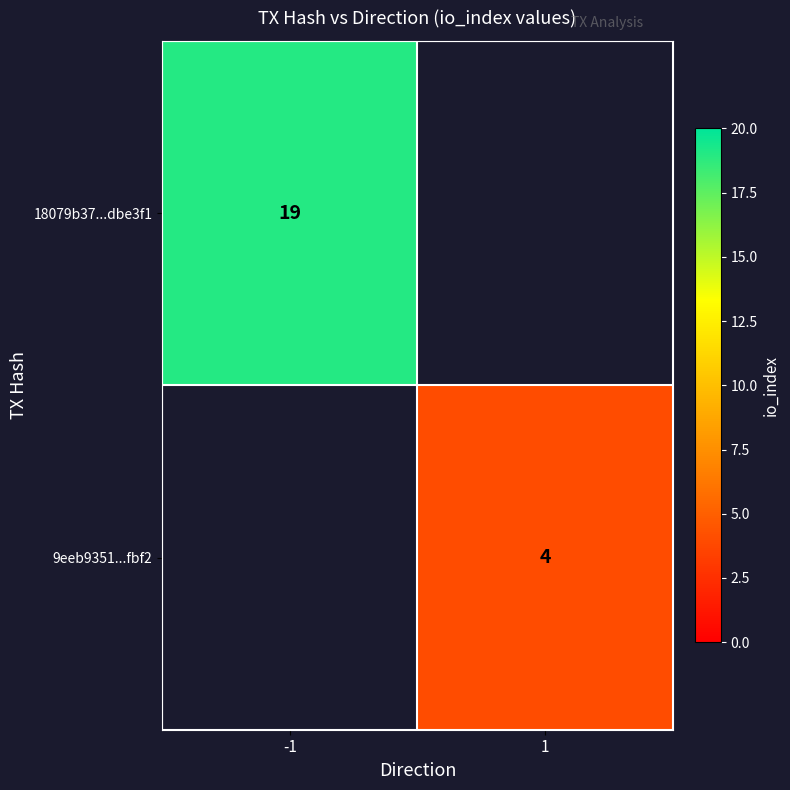

True or false: 18079b37...dbe3f1 has a value of 19 at -1.

True